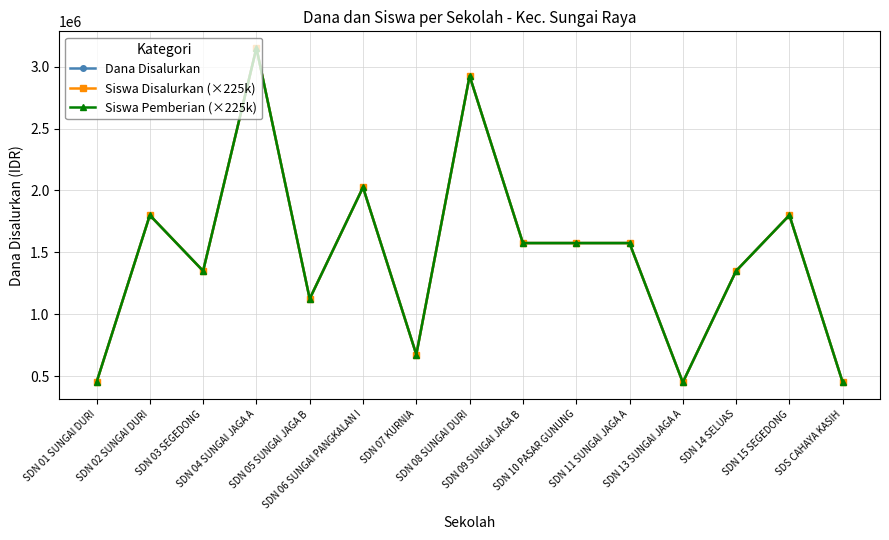

What is the maximum value for Dana Disalurkan?

3150000